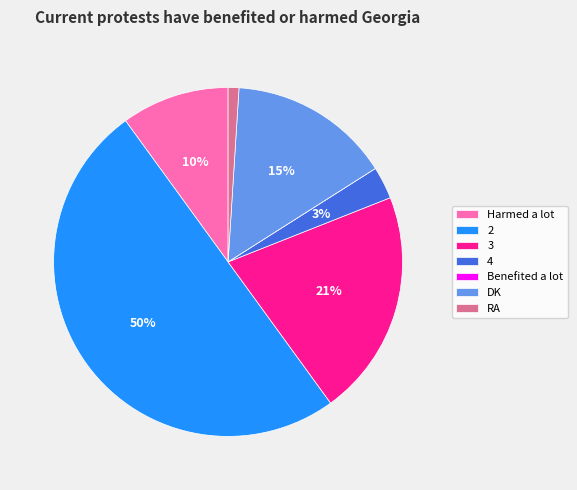

To the nearest percent, what is the difference between the largest and smallest slice percentages?

50%